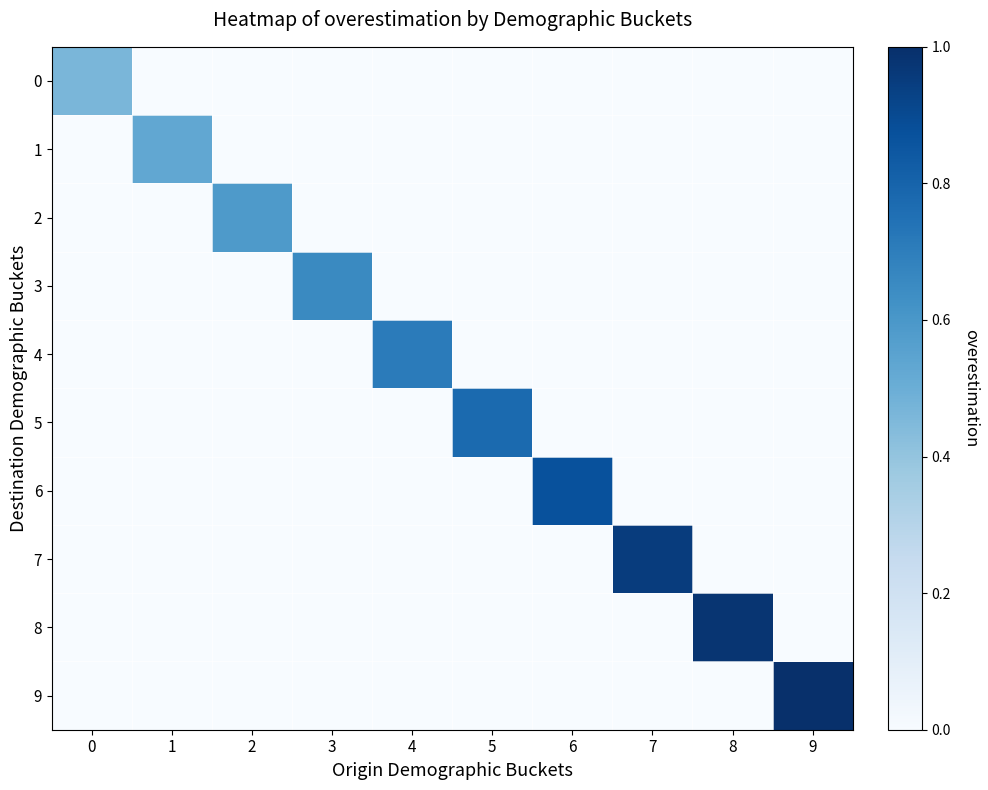

Which series has the widest spread of values?

9